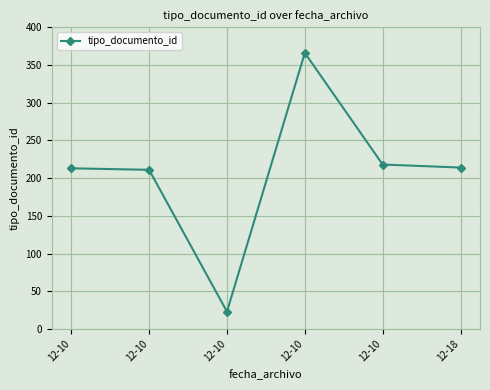

Reading right to left, list all the values displayed in this chart.

214	218	366	23	211	213